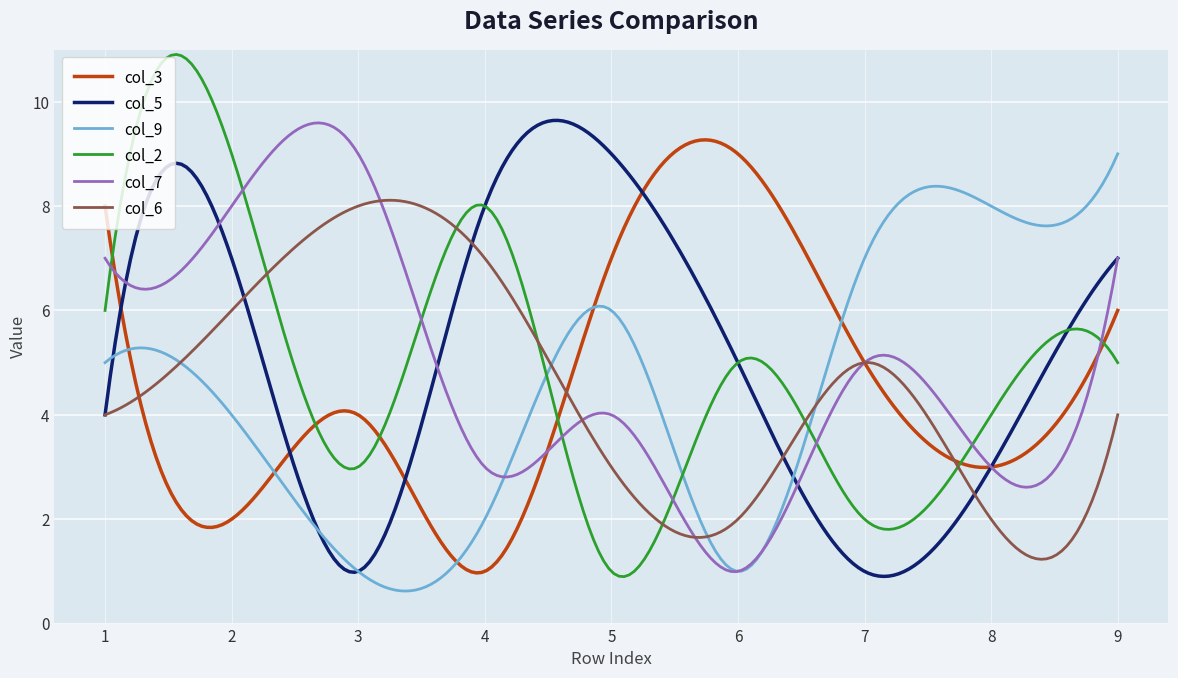

What is the minimum value shown in the chart?

0.6